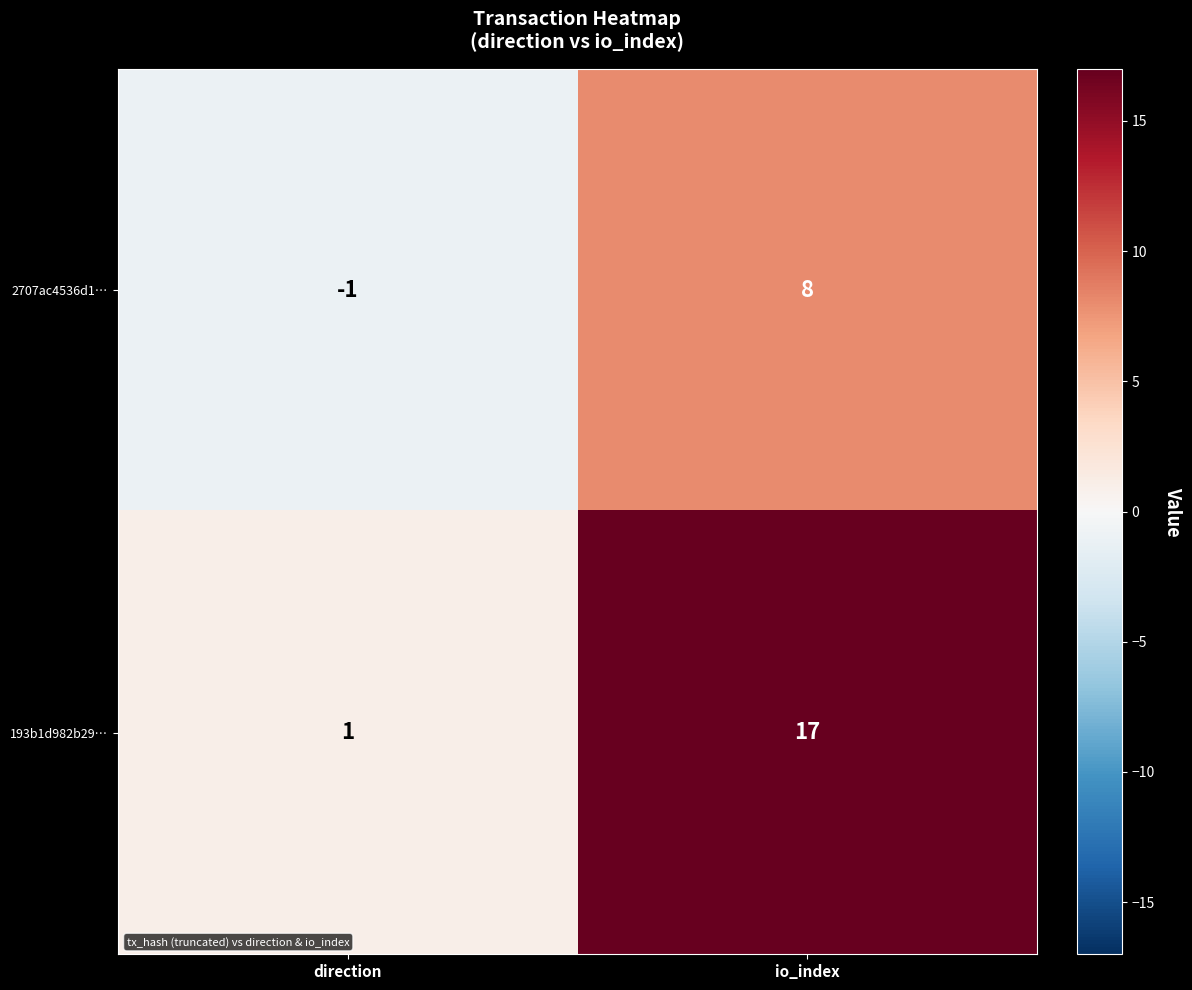

Reading right to left, transcribe all the data shown in this chart.

2707ac4536d1…: 8	-1
193b1d982b29…: 17	1